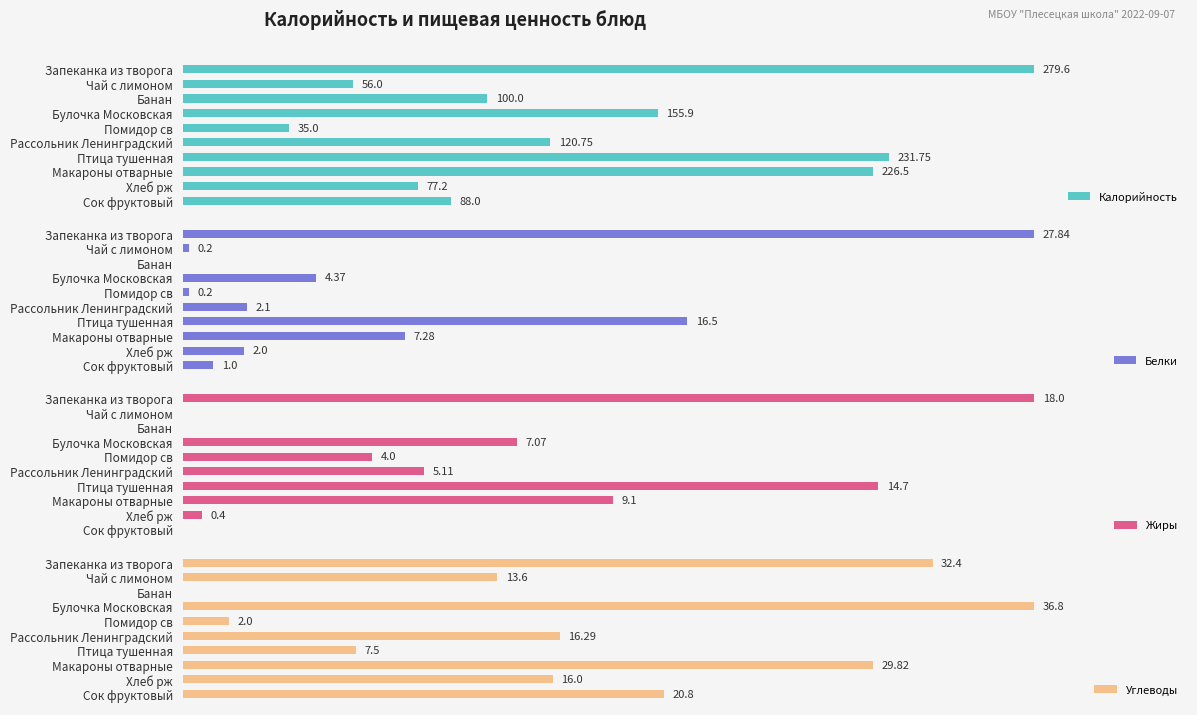

What is the average value of the Углеводы series?

17.5